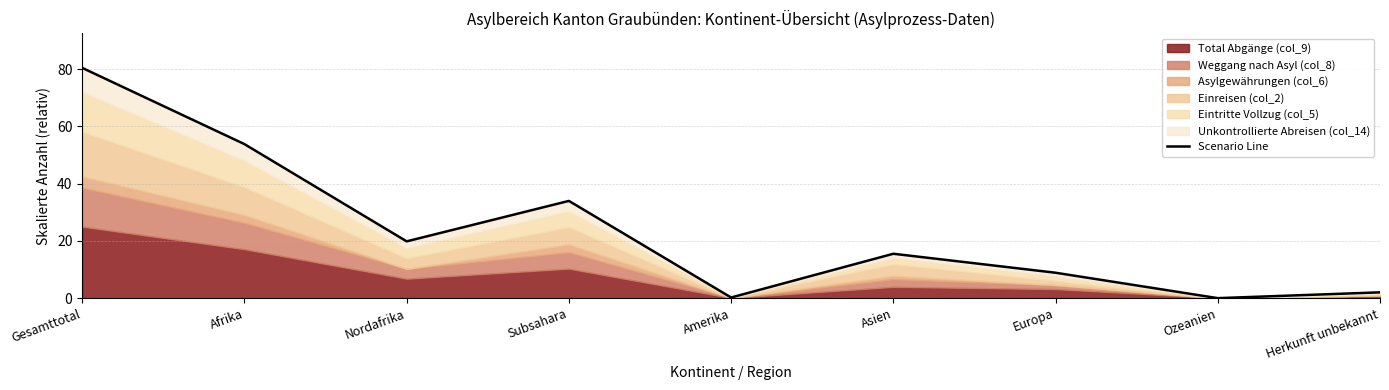

Is it true that the value at Europa is 14.9?

False